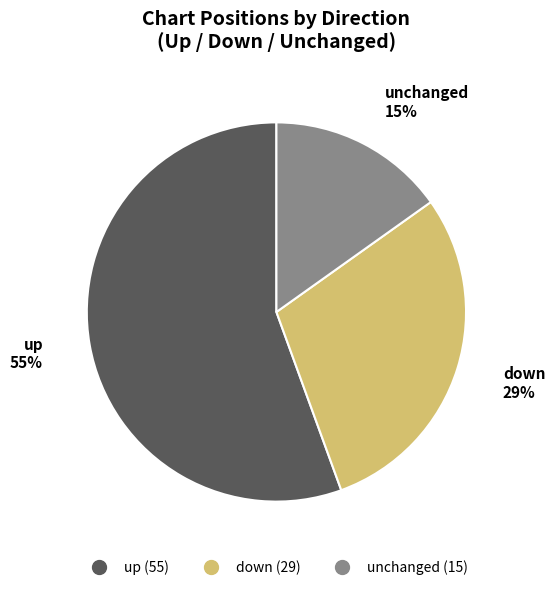

How many segments does this pie chart have?

3